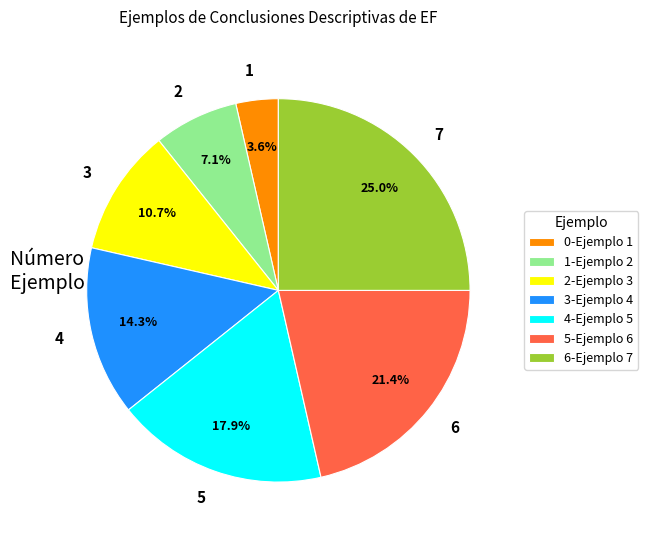

How many slices are in this pie chart?

7